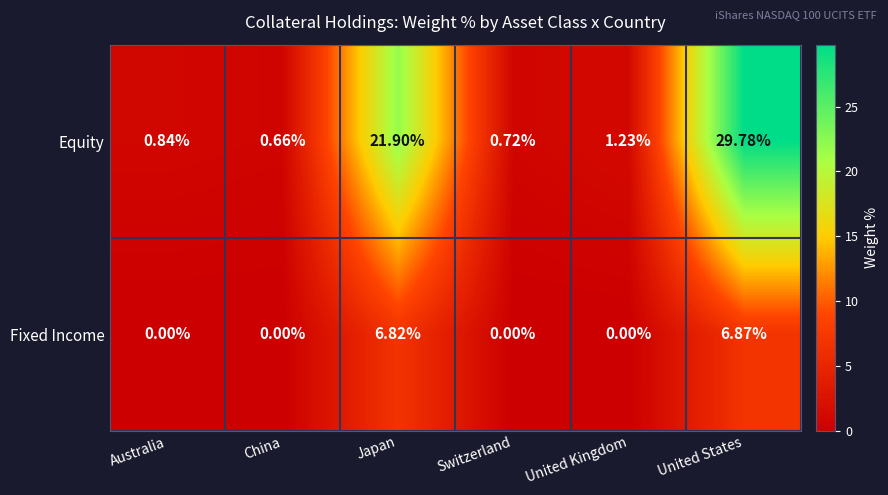

At which category is the sum across all series the highest?

United States